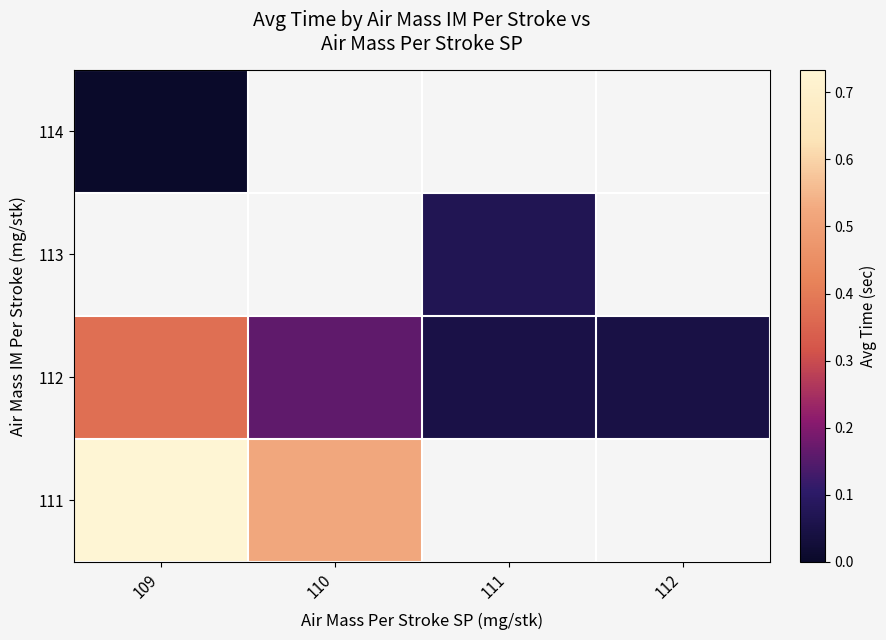

Between 109 and 111, which series saw the biggest shift?

112